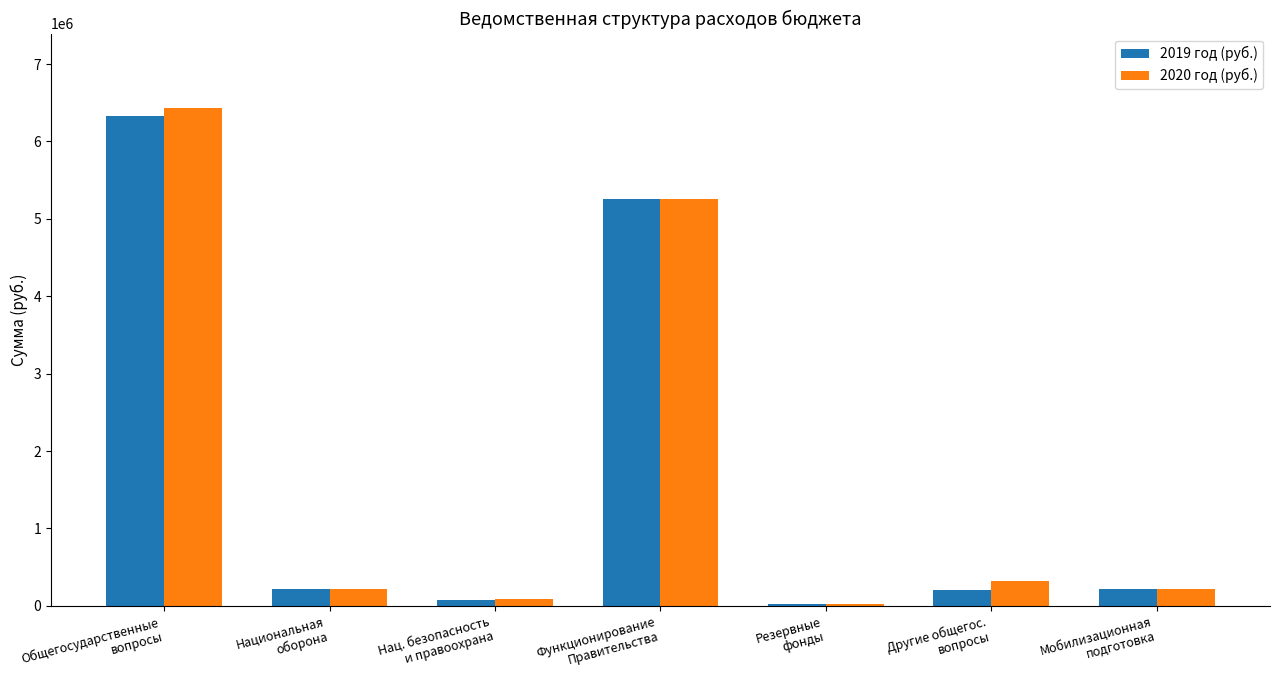

Is it true that 2019 год (руб.) equals 11309087 at Общегосударственные
вопросы?

False